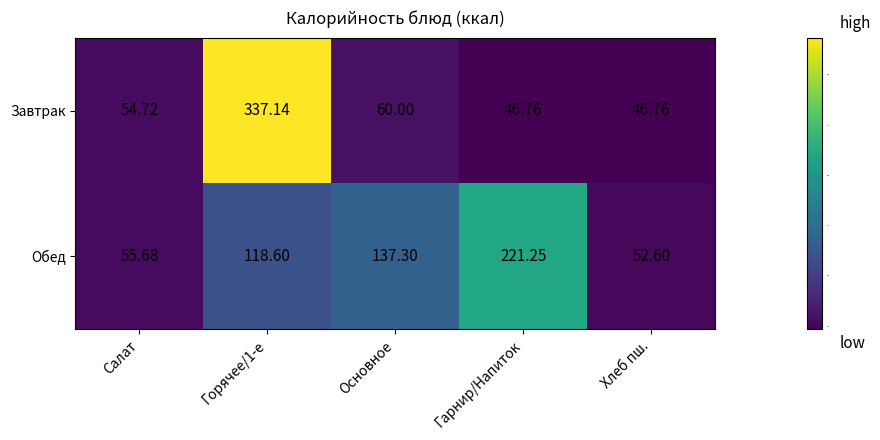

Which category has the highest value in the Обед series?

Гарнир/Напиток